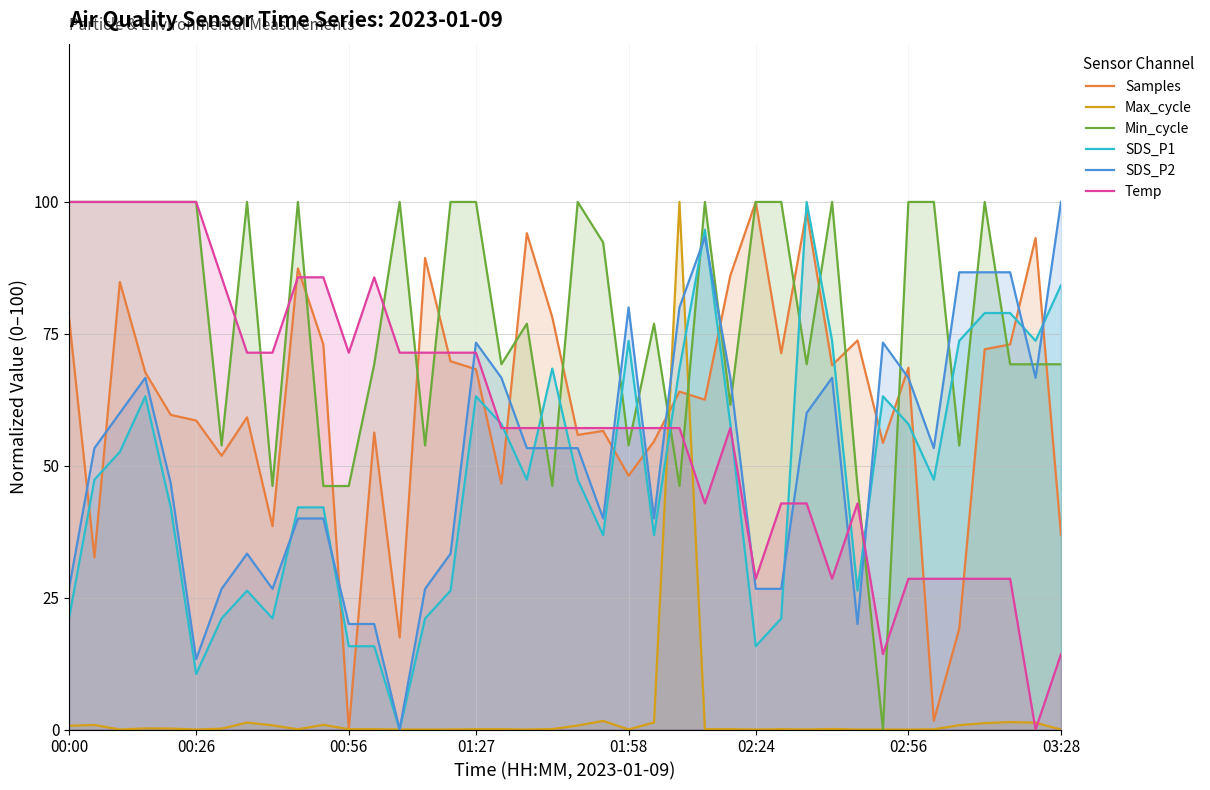

What is the spread (max minus min) of values at 02:24?

100.0